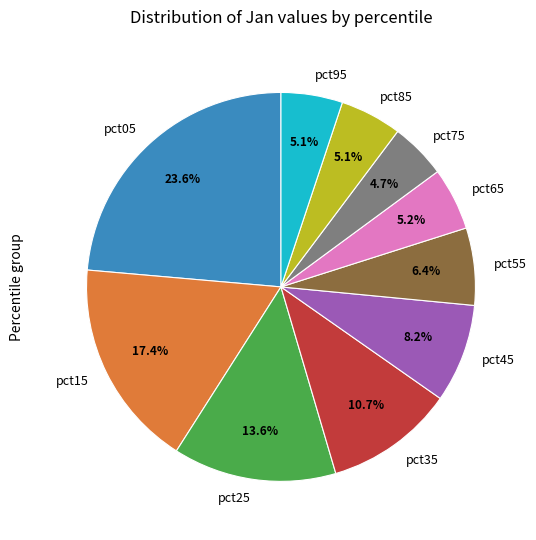

What is the largest slice in the pie chart?

pct05